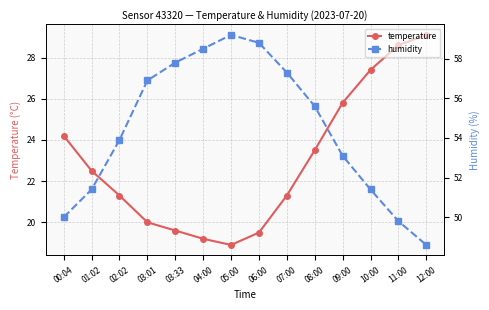

What is the label of the 6th point from the right?

07:00